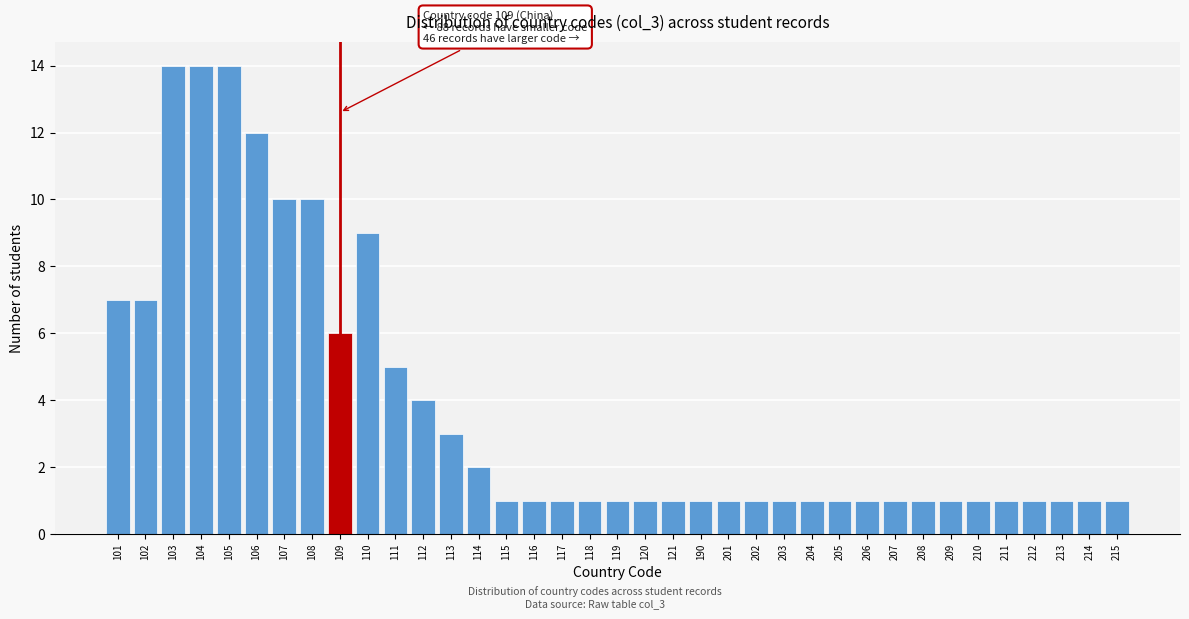

What is the average value?

4